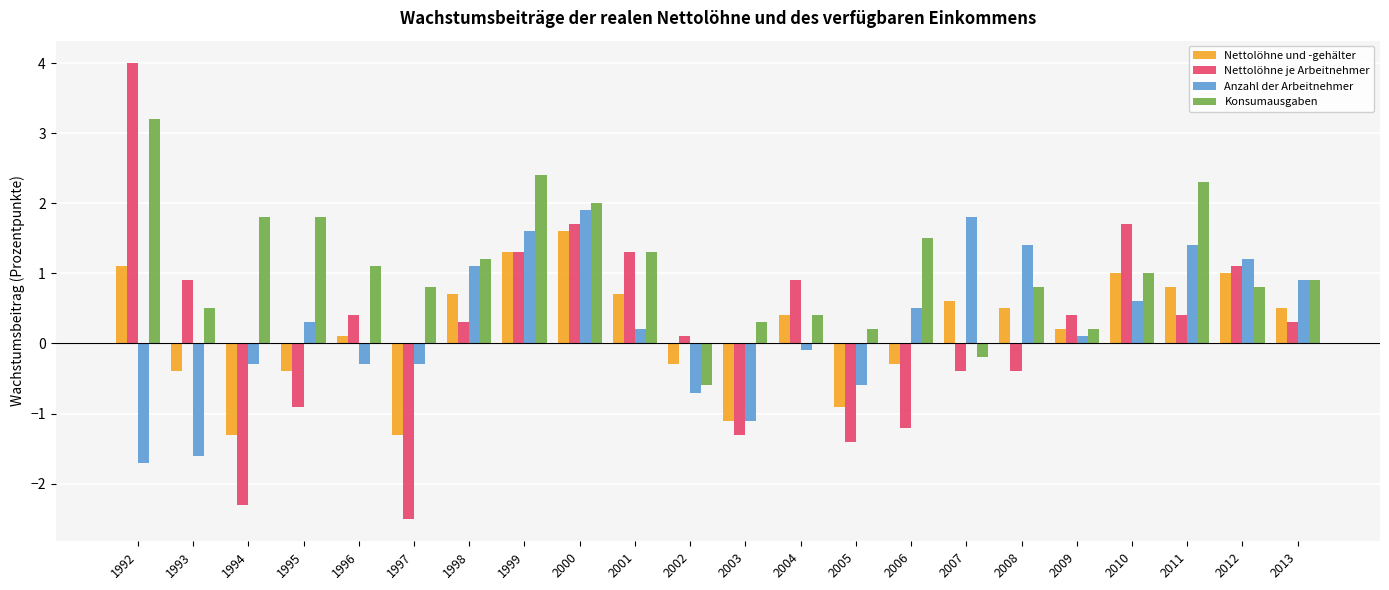

Which series has the widest spread of values?

Nettolöhne je Arbeitnehmer